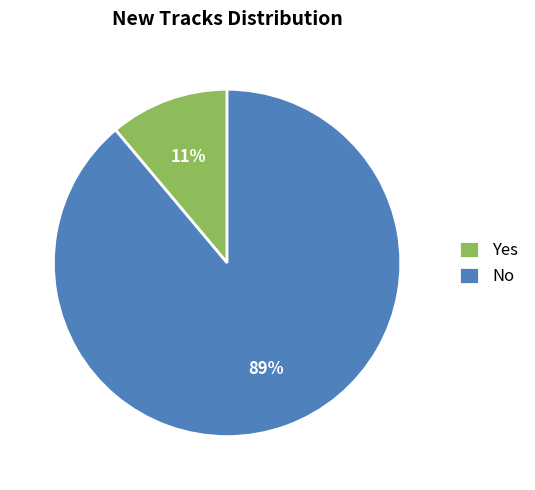

To the nearest percent, what portion does No represent?

89%